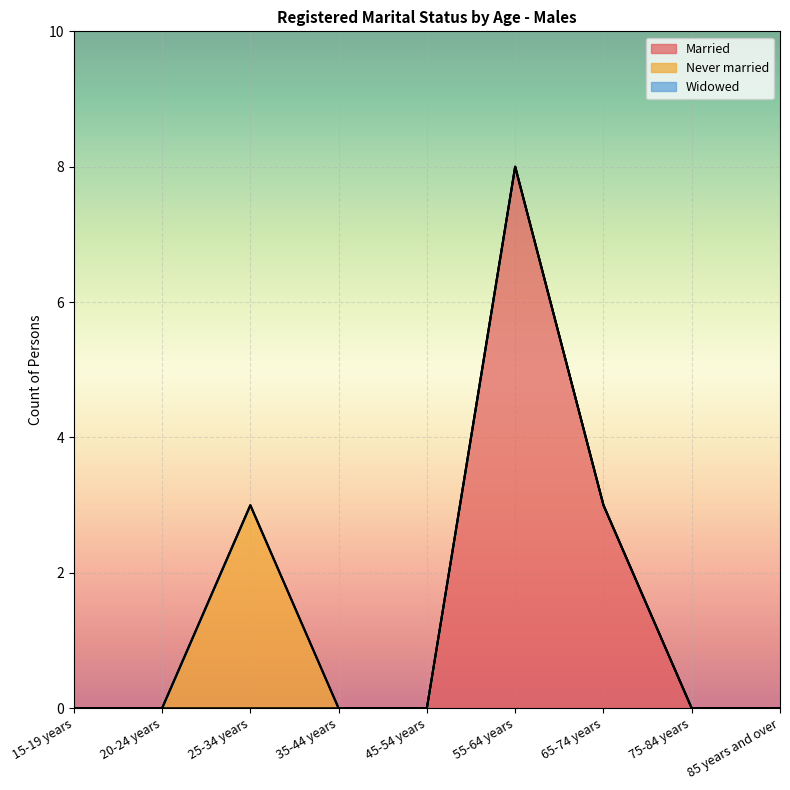

At 45-54 years, list the series in order from largest to smallest.

Married, Never married, Widowed